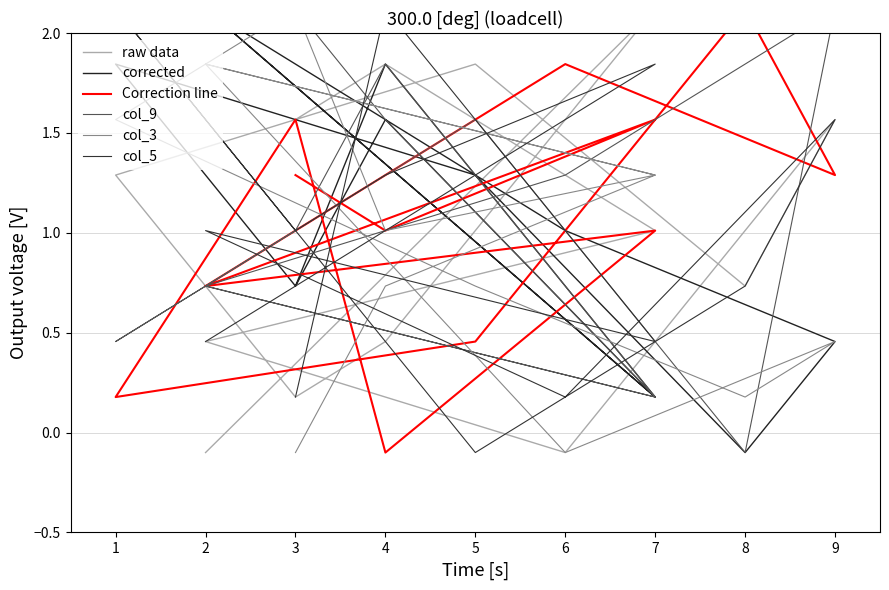

What is the total value across all series at 9?

7.5